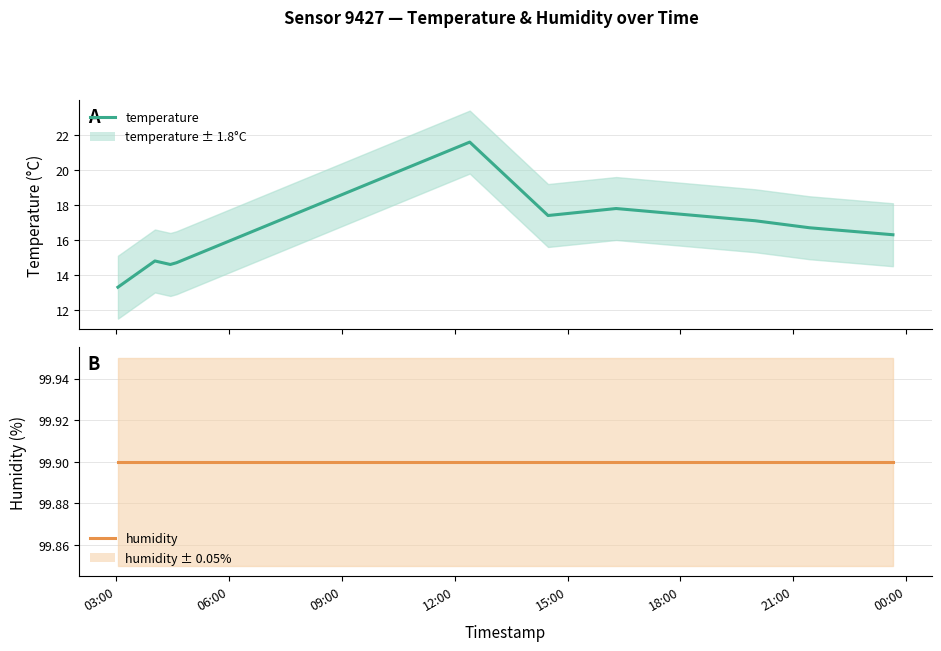

Rank the series by their average value, from highest to lowest.

humidity, temperature